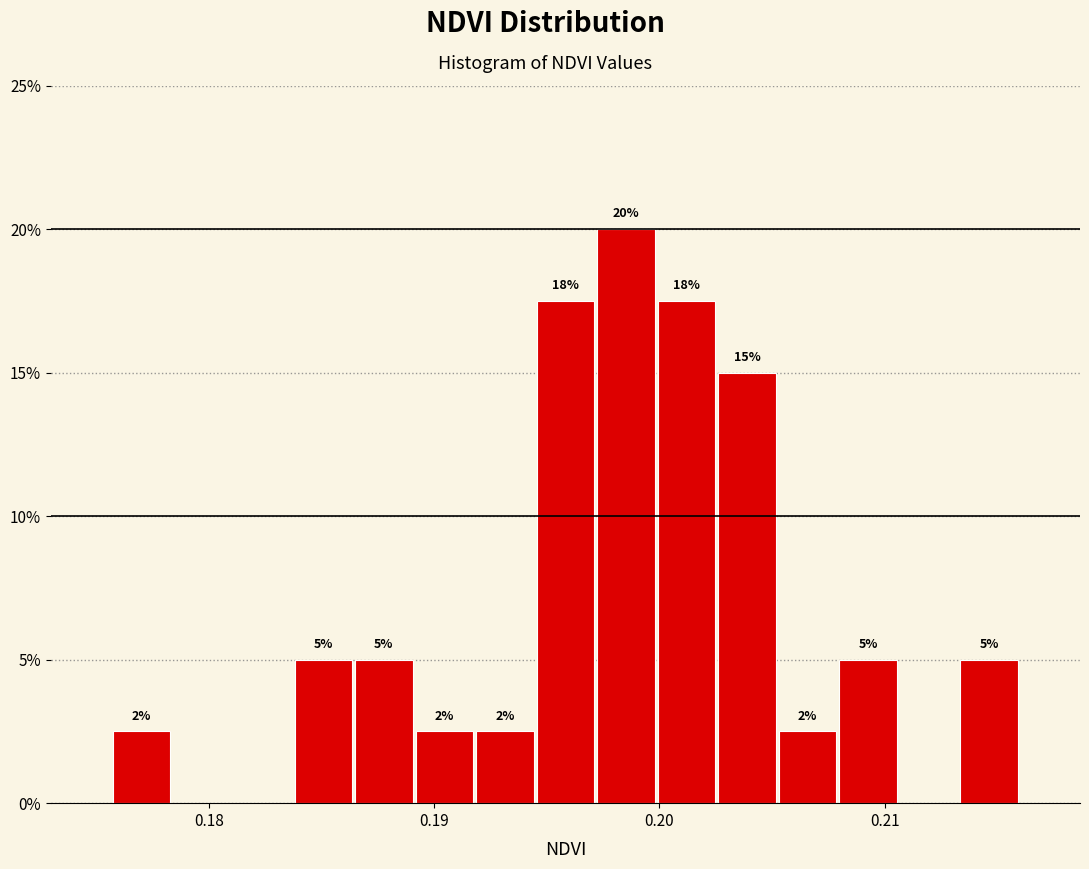

Read against the x-axis, roughly where is the centre of the tallest bar?

0.199